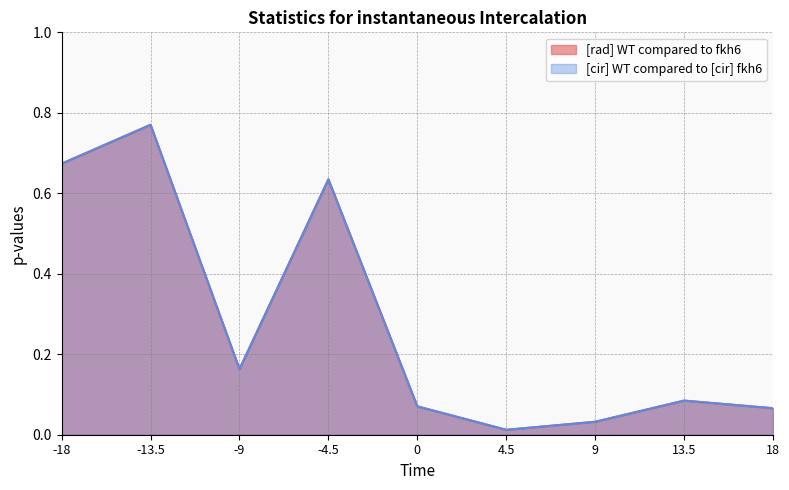

What position from the right is 18?

1